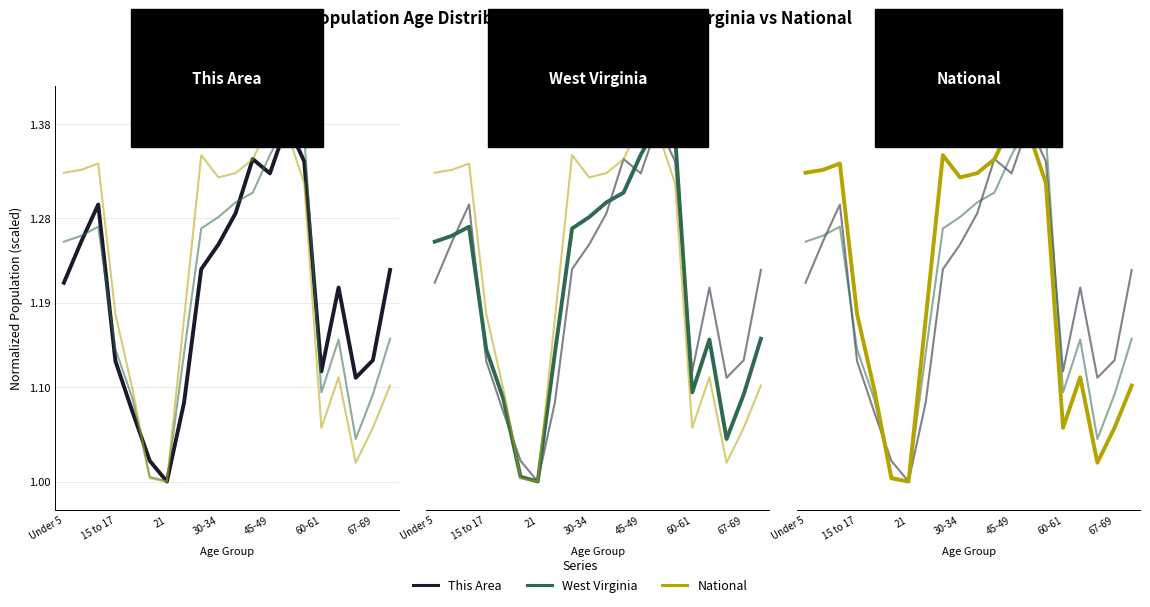

Which series has the widest spread of values?

This Area